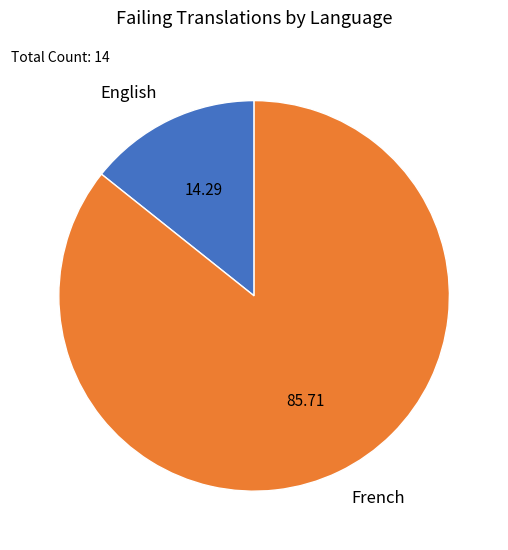

Between English and French, which is larger?

French